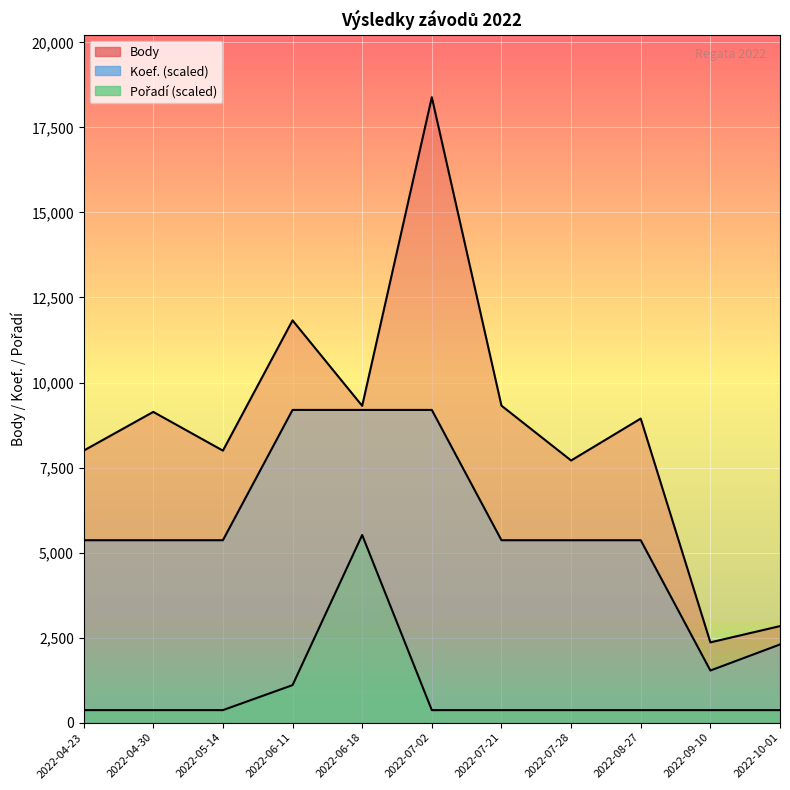

At which category is the sum across all series the highest?

2022-07-02